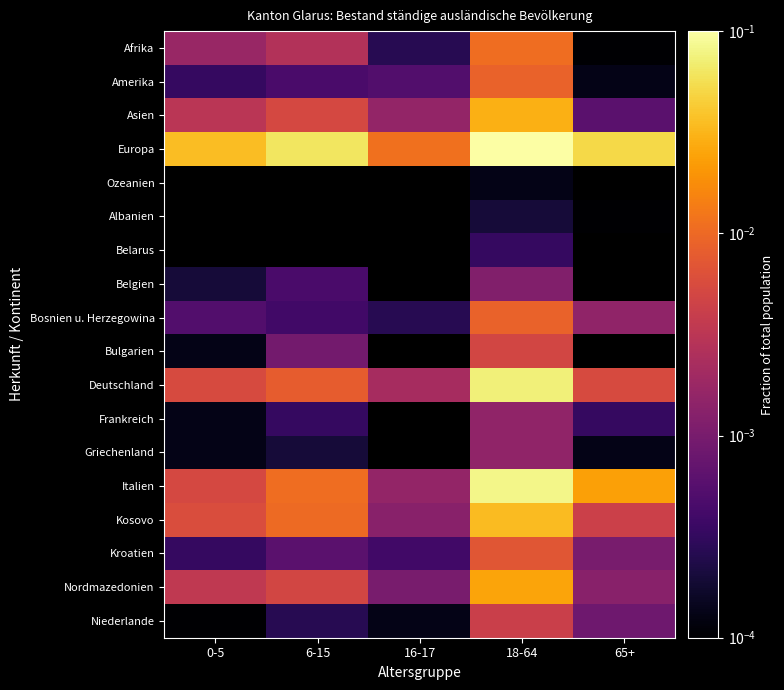

At how many categories does at least one series exceed 0?

5